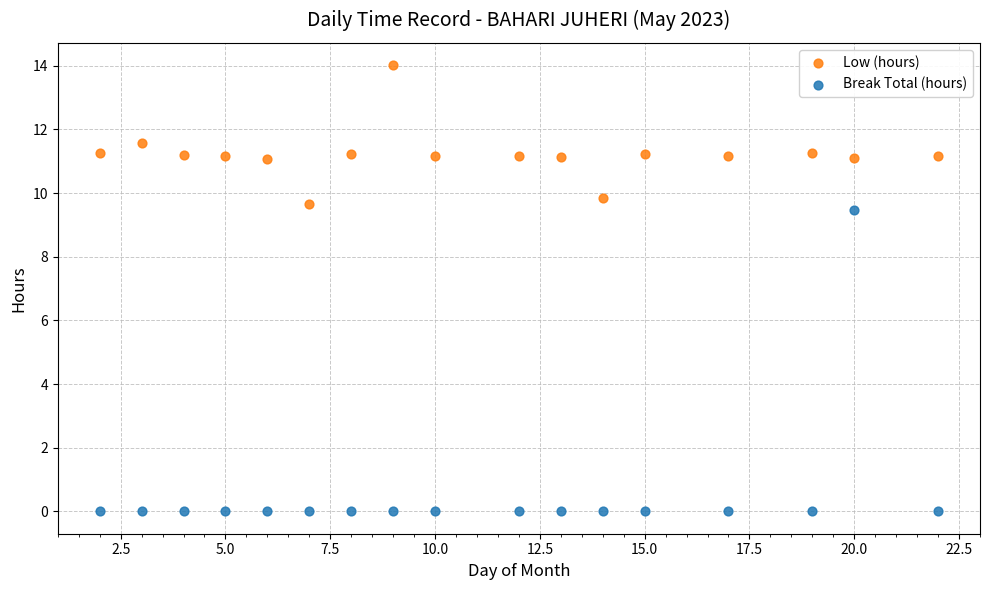

Across all data points, what is the range of Y values (max minus min)?

14.0